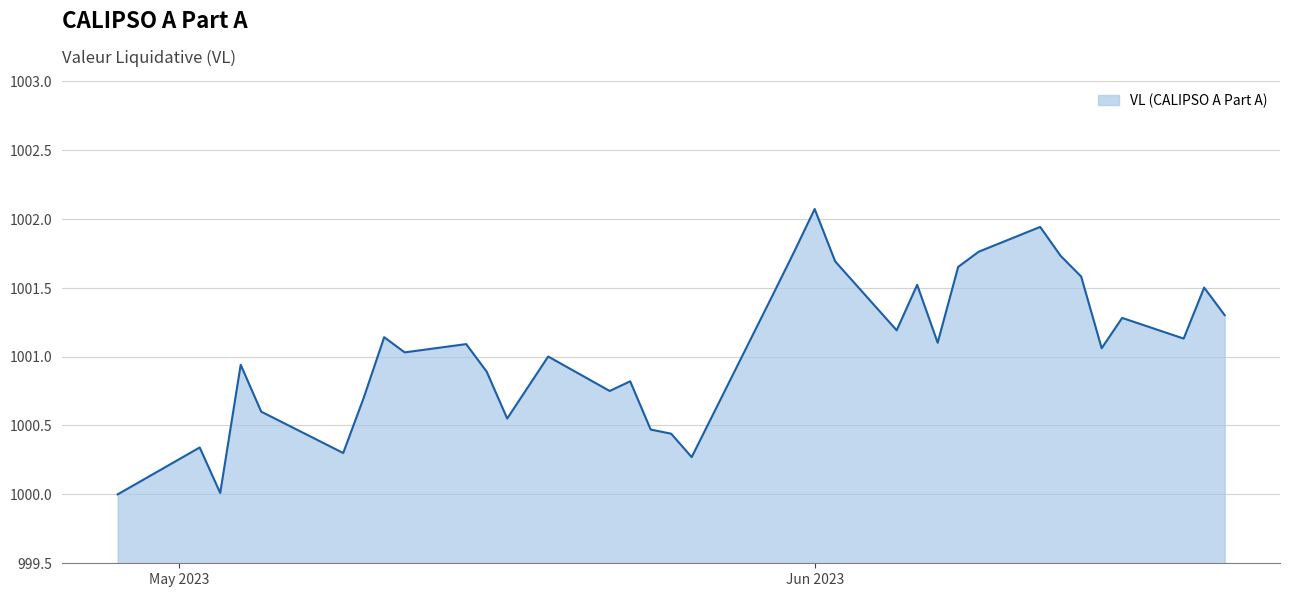

Does the chart have visible grid lines?

Yes